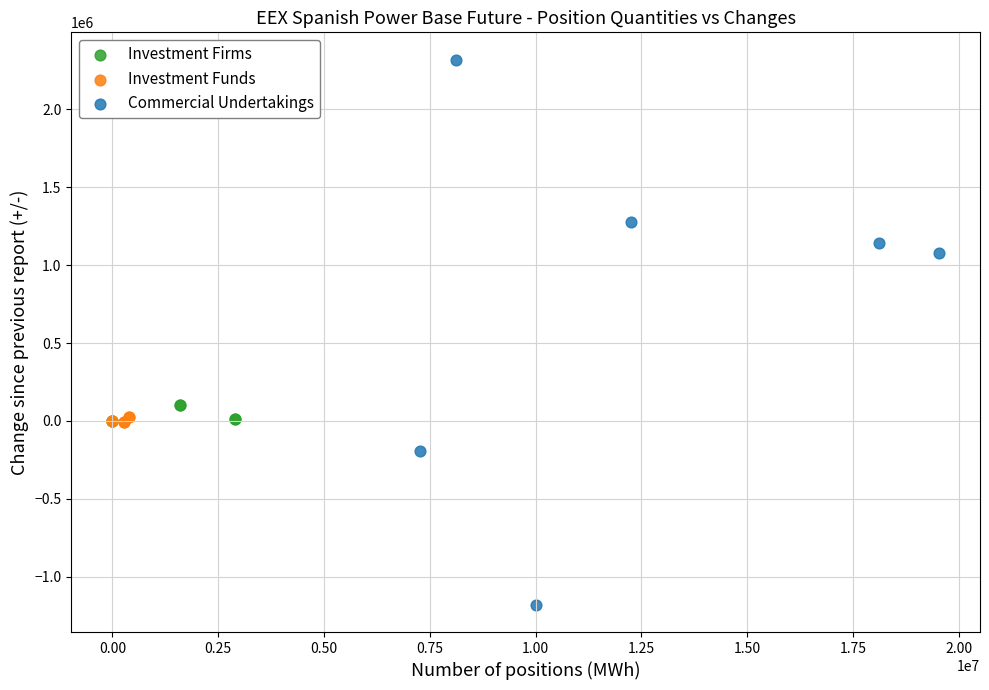

Which series has the widest spread of Y values?

Commercial Undertakings